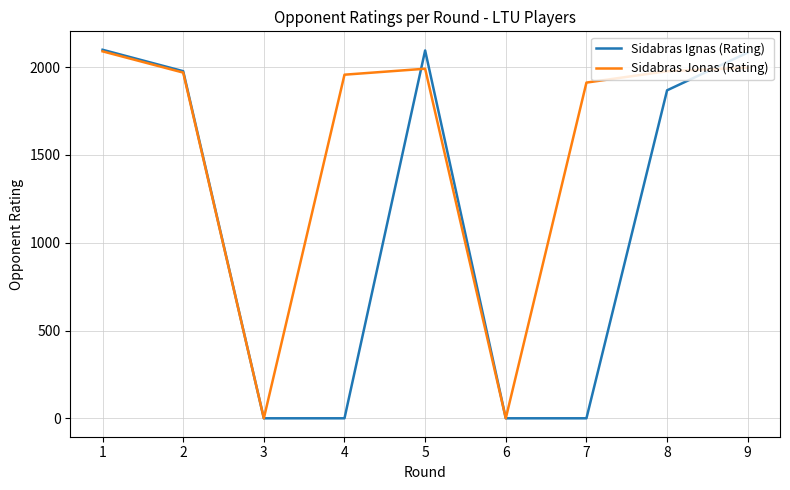

Which series changed the most between 2 and 6?

Sidabras Ignas (Rating)